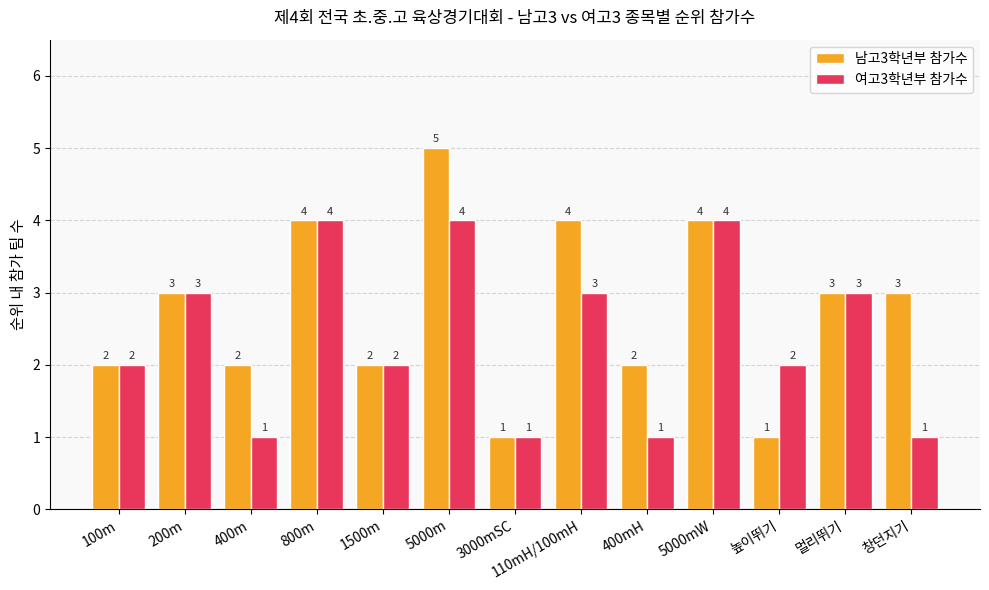

What is the average value of the 남고3학년부 참가수 series?

3